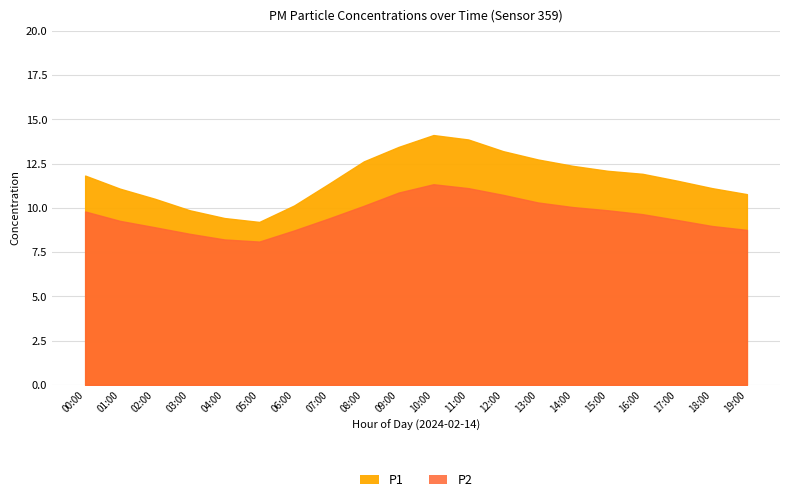

At 16:00, list the series in order from smallest to largest.

P2, P1